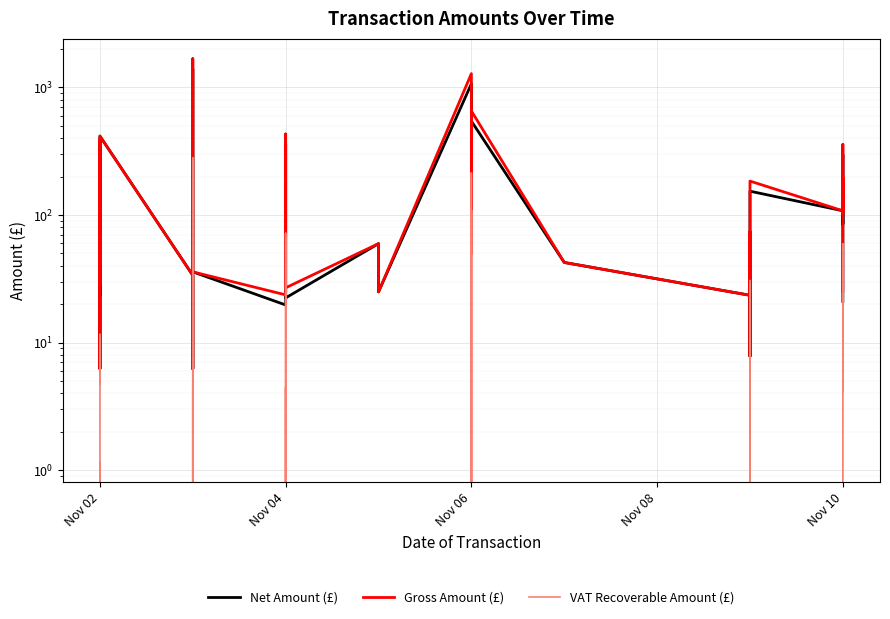

What is the value of the Gross Amount (£) point at the 13th from the left?

432.0